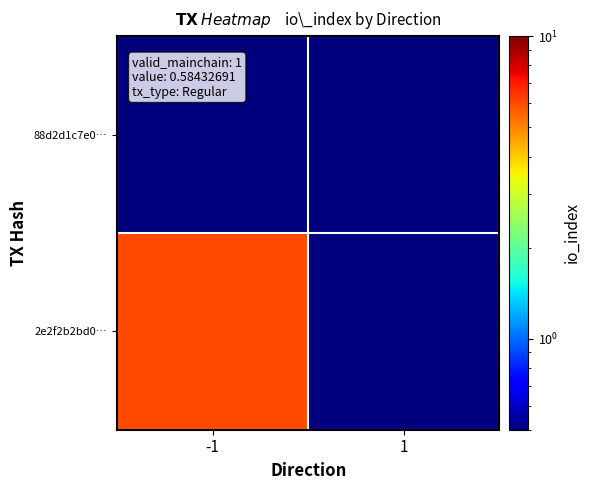

What is the total value across all series at 1?

1.0